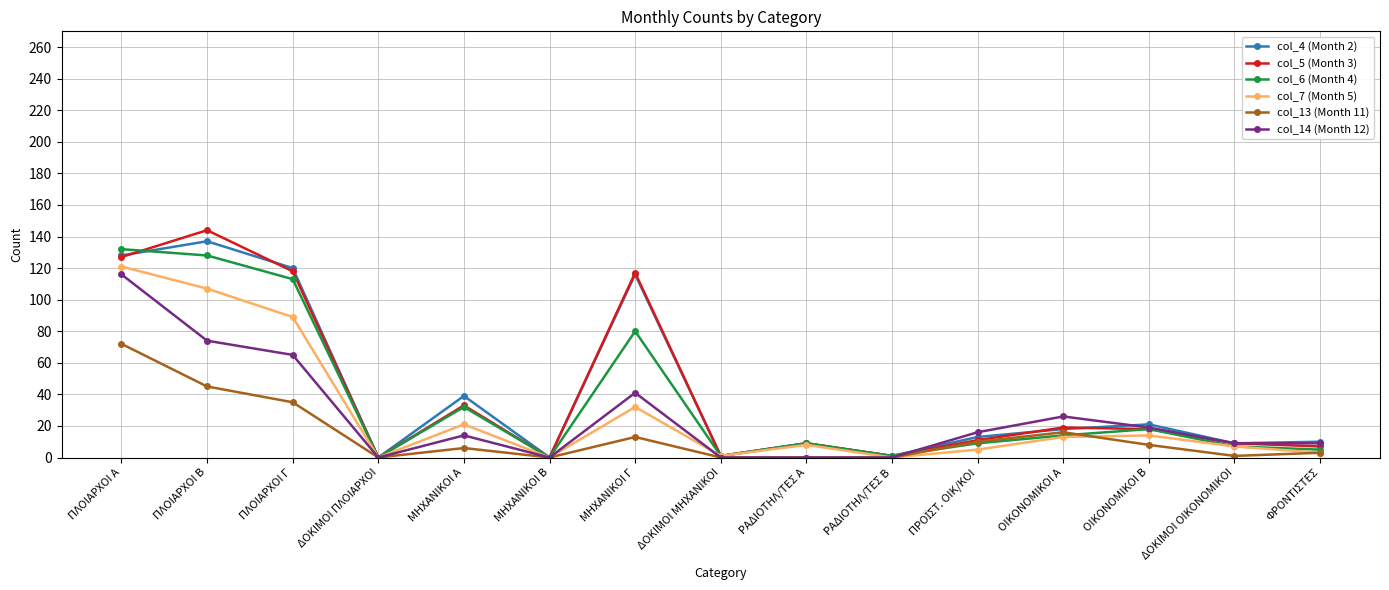

Which label corresponds to the largest value in the chart?

ΠΛΟΙΑΡΧΟΙ Β